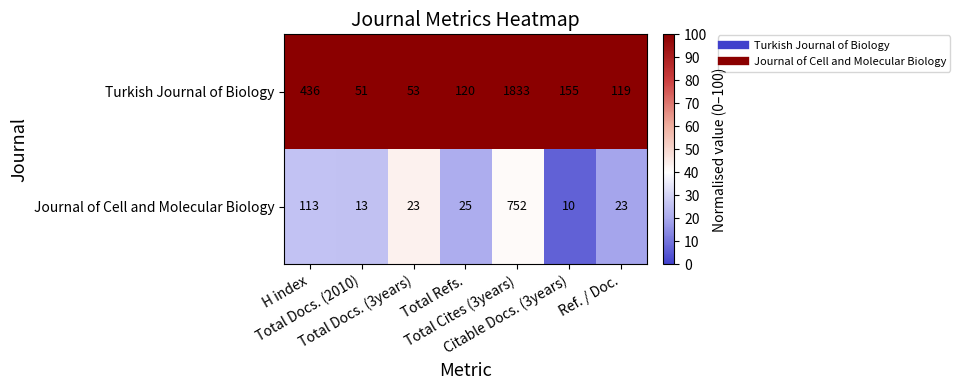

What is the highest value of the Journal of Cell and Molecular Biology series?

752